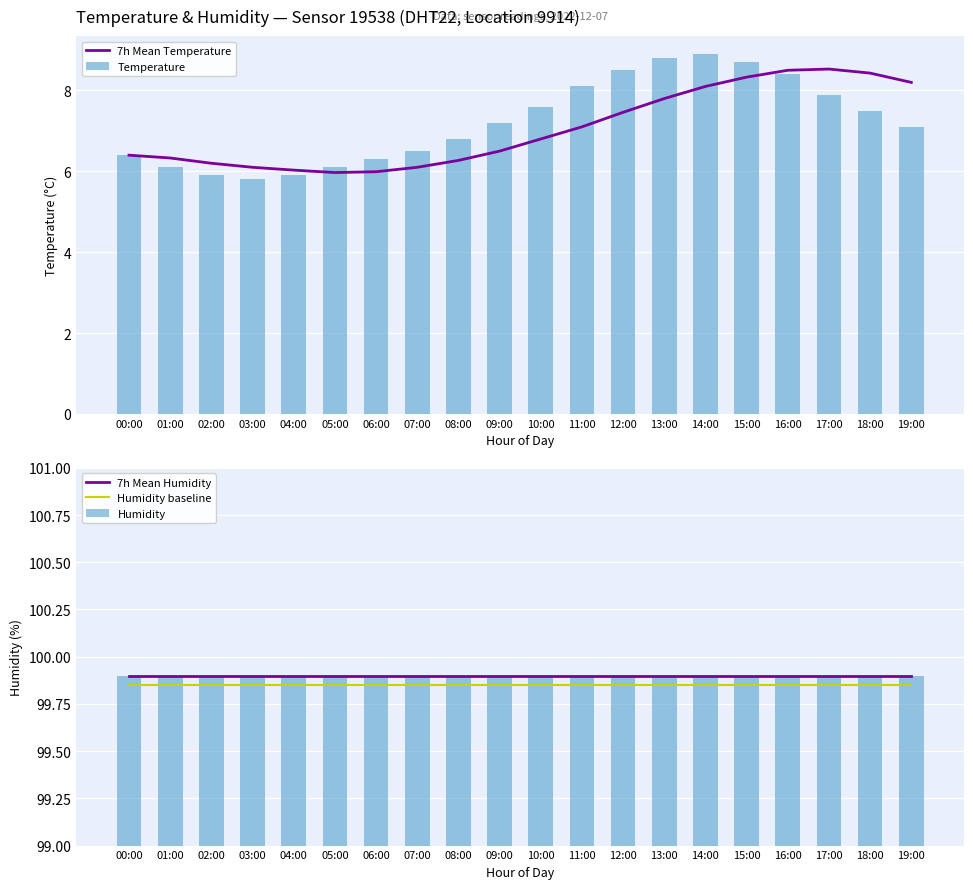

At 09:00, list the series in order from largest to smallest.

7h Mean Humidity, Humidity, Humidity baseline, Temperature, 7h Mean Temperature